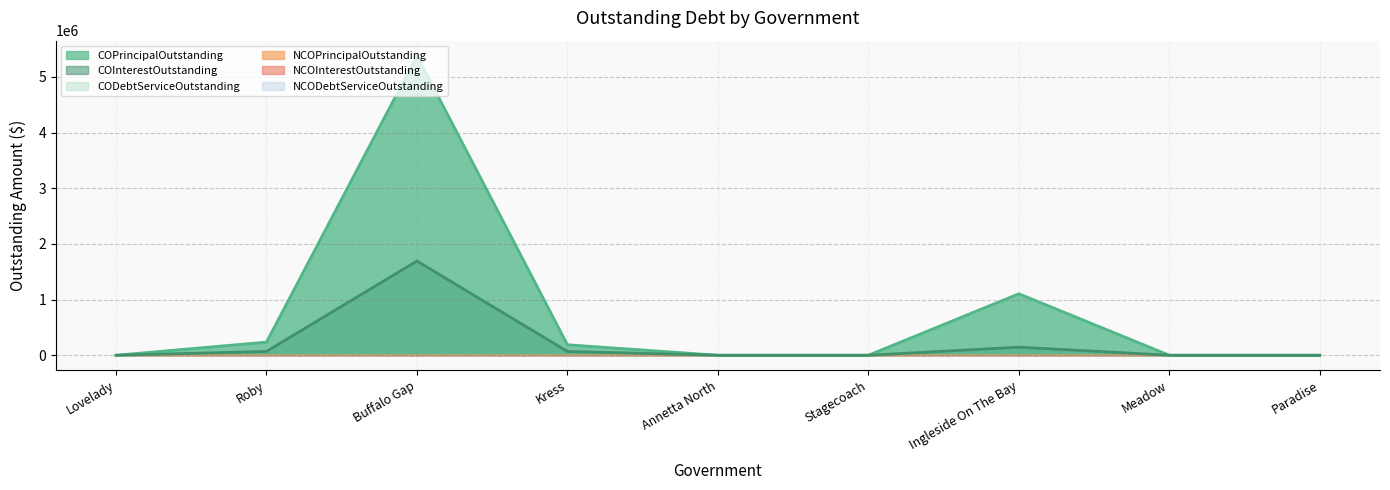

What are all the series names shown in the legend?

COPrincipalOutstanding, COInterestOutstanding, CODebtServiceOutstanding, NCOPrincipalOutstanding, NCOInterestOutstanding, NCODebtServiceOutstanding